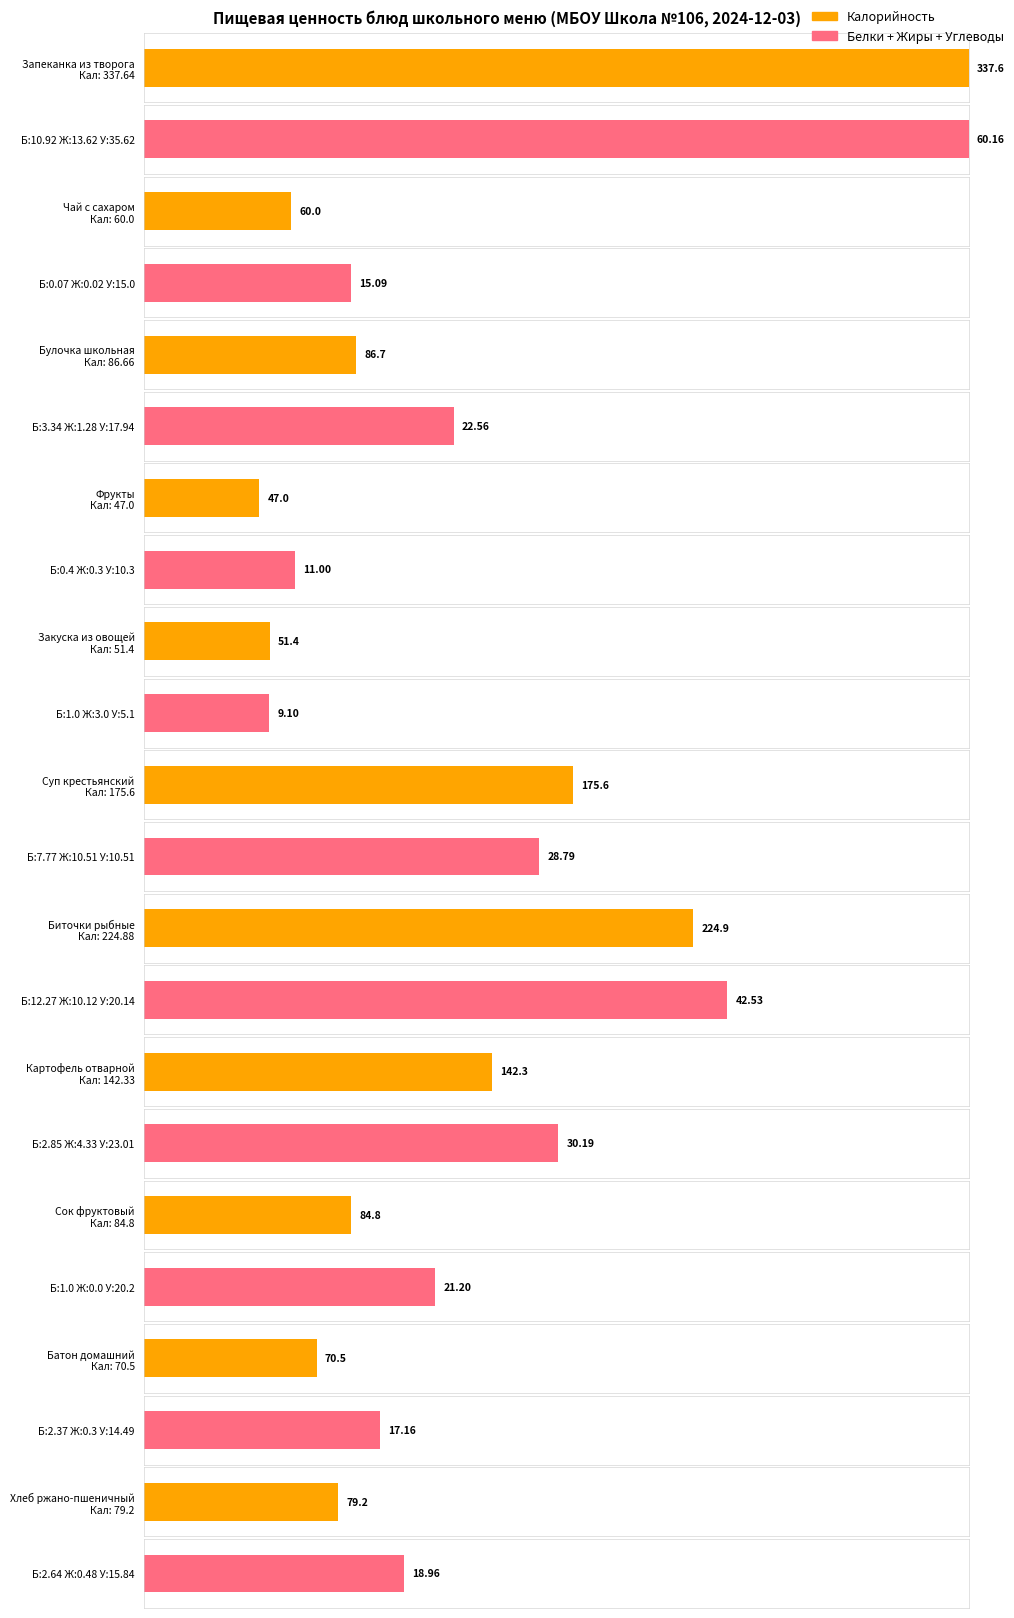

Reading left to right, what are all the values shown in this chart?

Калорийность: Запеканка из творога=337.6	Чай с сахаром=60.0	Булочка школьная=86.7	Фрукты=47.0	Закуска из овощей=51.4	Суп крестьянский=175.6	Биточки рыбные=224.9	Картофель отварной=142.3	Сок фруктовый=84.8	Батон домашний=70.5	Хлеб ржано-пшеничный=79.2
Белки: Запеканка из творога=10.9	Чай с сахаром=0.1	Булочка школьная=3.3	Фрукты=0.4	Закуска из овощей=1.0	Суп крестьянский=7.8	Биточки рыбные=12.3	Картофель отварной=2.9	Сок фруктовый=1.0	Батон домашний=2.4	Хлеб ржано-пшеничный=2.6
Жиры: Запеканка из творога=13.6	Чай с сахаром=0.0	Булочка школьная=1.3	Фрукты=0.3	Закуска из овощей=3.0	Суп крестьянский=10.5	Биточки рыбные=10.1	Картофель отварной=4.3	Сок фруктовый=0.0	Батон домашний=0.3	Хлеб ржано-пшеничный=0.5
Углеводы: Запеканка из творога=35.6	Чай с сахаром=15.0	Булочка школьная=17.9	Фрукты=10.3	Закуска из овощей=5.1	Суп крестьянский=10.5	Биточки рыбные=20.1	Картофель отварной=23.0	Сок фруктовый=20.2	Батон домашний=14.5	Хлеб ржано-пшеничный=15.8